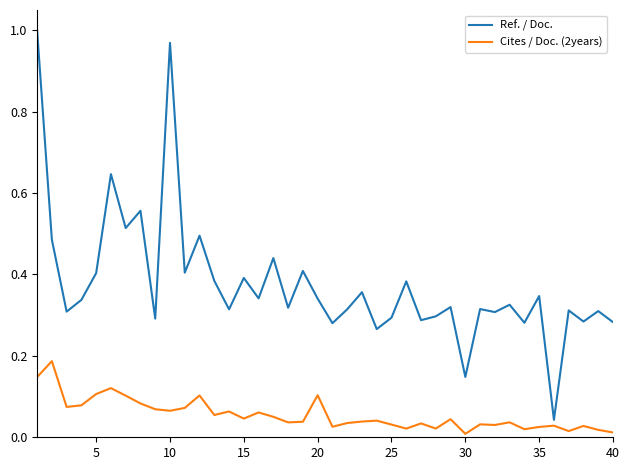

Rank the series by their maximum value, from highest to lowest.

Ref. / Doc., Cites / Doc. (2years)